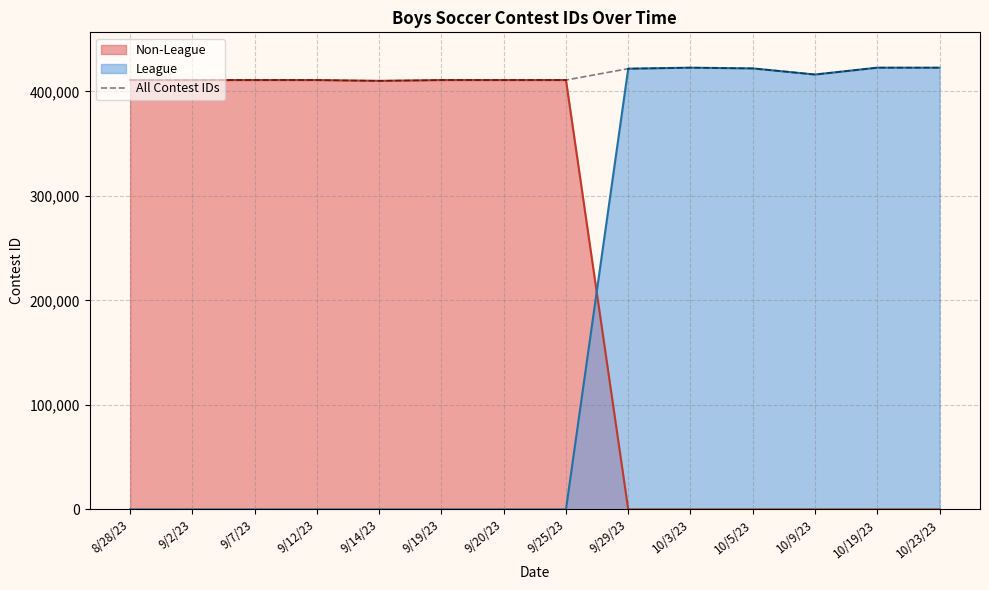

What is the value of the 8th point from the left?

410853